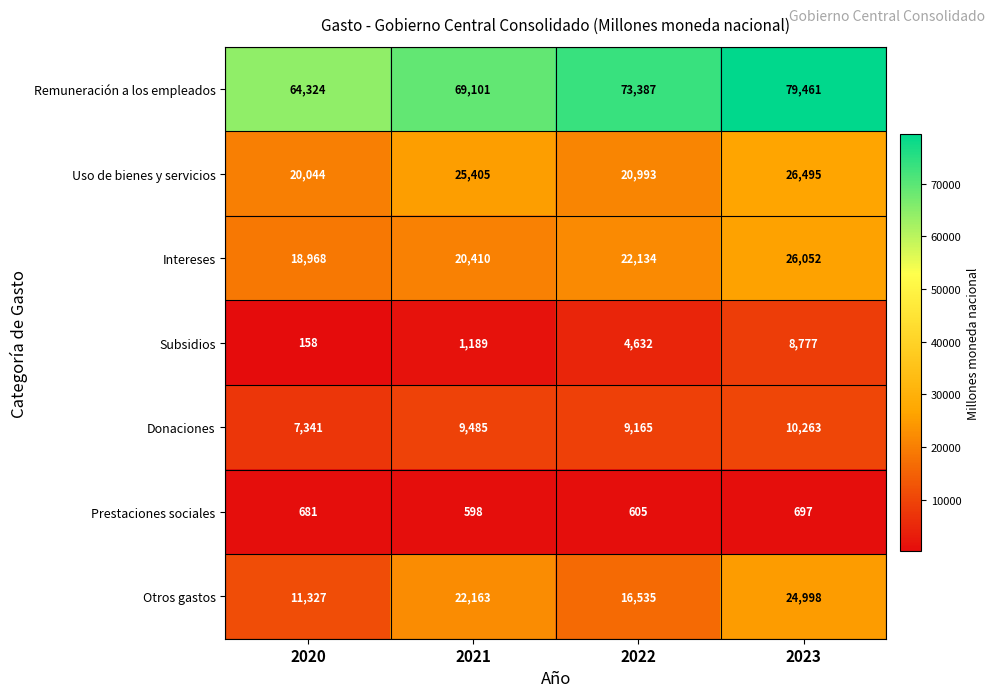

Reading right to left, list all the values displayed in this chart.

Remuneración a los empleados: 79461	73387	69101	64324
Uso de bienes y servicios: 26495	20993	25405	20044
Intereses: 26052	22134	20410	18968
Subsidios: 8777	4632	1189	158
Donaciones: 10263	9165	9485	7341
Prestaciones sociales: 697	605	598	681
Otros gastos: 24998	16535	22163	11327